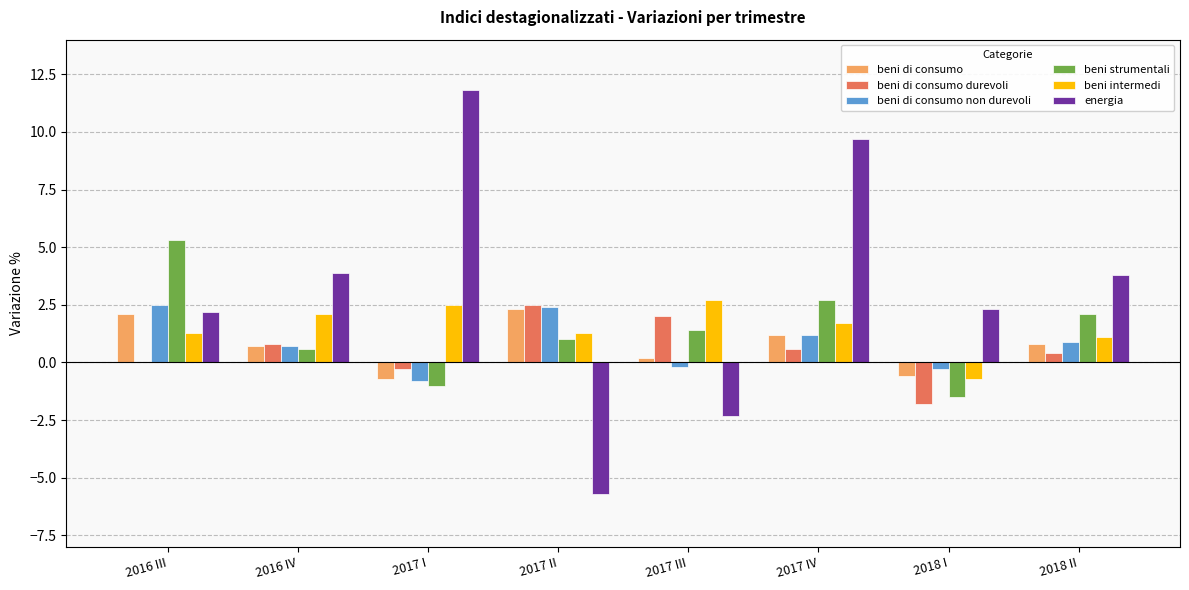

Count the number of data series in this chart.

6